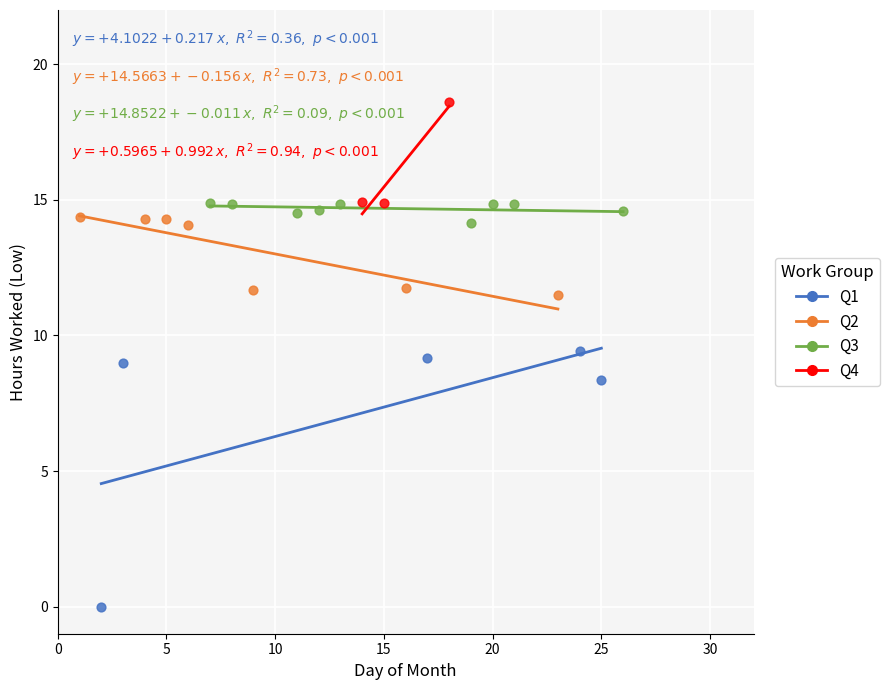

Which series contains the highest Y value?

Q4